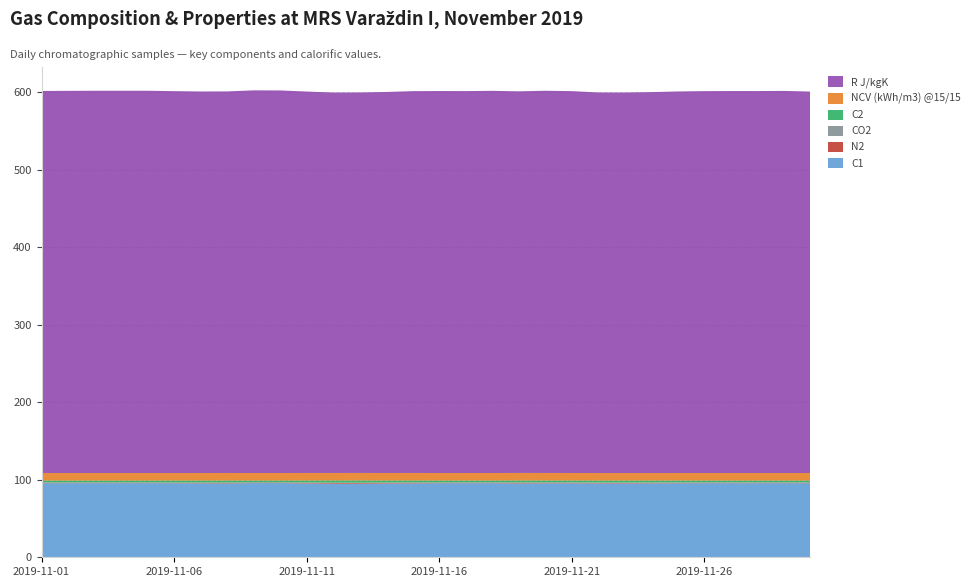

Reading left to right, extract all data points from this chart.

C1: 95.6	95.6	95.6	95.6	95.6	95.6	95.4	95.3	95.7	95.7	95.3	94.9	94.9	95.2	95.3	95.6	95.6	95.6	95.2	95.5	95.5	95.3	95.2	95.4	95.5	95.6	95.6	95.6	95.6	95.5
N2: 0.7	0.7	0.7	0.7	0.7	0.7	0.8	0.9	0.7	0.7	1.0	1.1	1.2	1.0	1.0	0.7	0.7	0.7	1.0	0.9	0.8	0.8	0.8	0.8	0.7	0.7	0.7	0.7	0.7	0.7
CO2: 0.2	0.2	0.2	0.2	0.2	0.2	0.2	0.2	0.2	0.2	0.2	0.3	0.3	0.3	0.2	0.3	0.3	0.3	0.2	0.2	0.3	0.4	0.3	0.3	0.3	0.3	0.3	0.3	0.3	0.3
C2: 2.5	2.5	2.5	2.5	2.5	2.5	2.6	2.7	2.4	2.4	2.6	2.8	2.8	2.7	2.6	2.4	2.4	2.4	2.6	2.5	2.5	2.6	2.6	2.5	2.5	2.4	2.4	2.4	2.4	2.5
NCV (kWh/m3) @15/15: 9.7	9.7	9.7	9.7	9.7	9.7	9.7	9.7	9.7	9.7	9.7	9.7	9.7	9.7	9.7	9.7	9.7	9.7	9.7	9.7	9.7	9.7	9.7	9.7	9.7	9.7	9.7	9.7	9.7	9.7
R J/kgK: 492.9	493.1	493.2	493.2	493.2	492.7	492.2	492.3	493.7	493.6	492.1	490.8	490.9	491.6	492.6	492.8	492.8	493.1	492.4	493.1	492.7	491.0	490.9	491.5	492.3	492.7	492.8	492.8	493.0	492.2